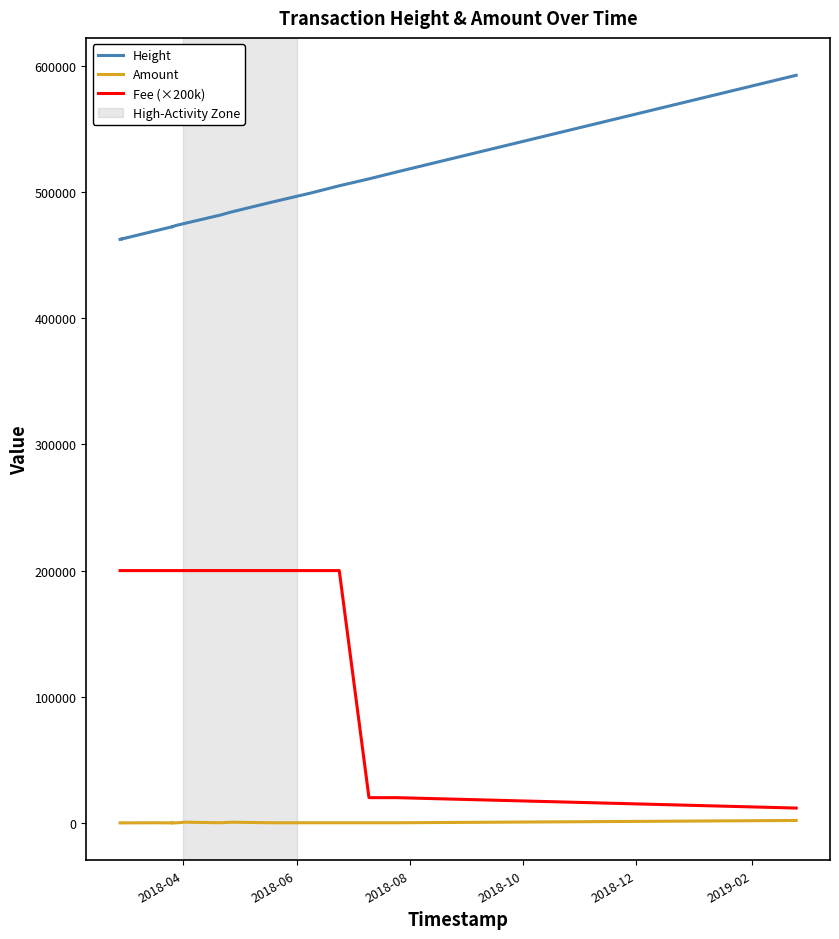

Which series has the largest range (max minus min)?

Fee (×200k)